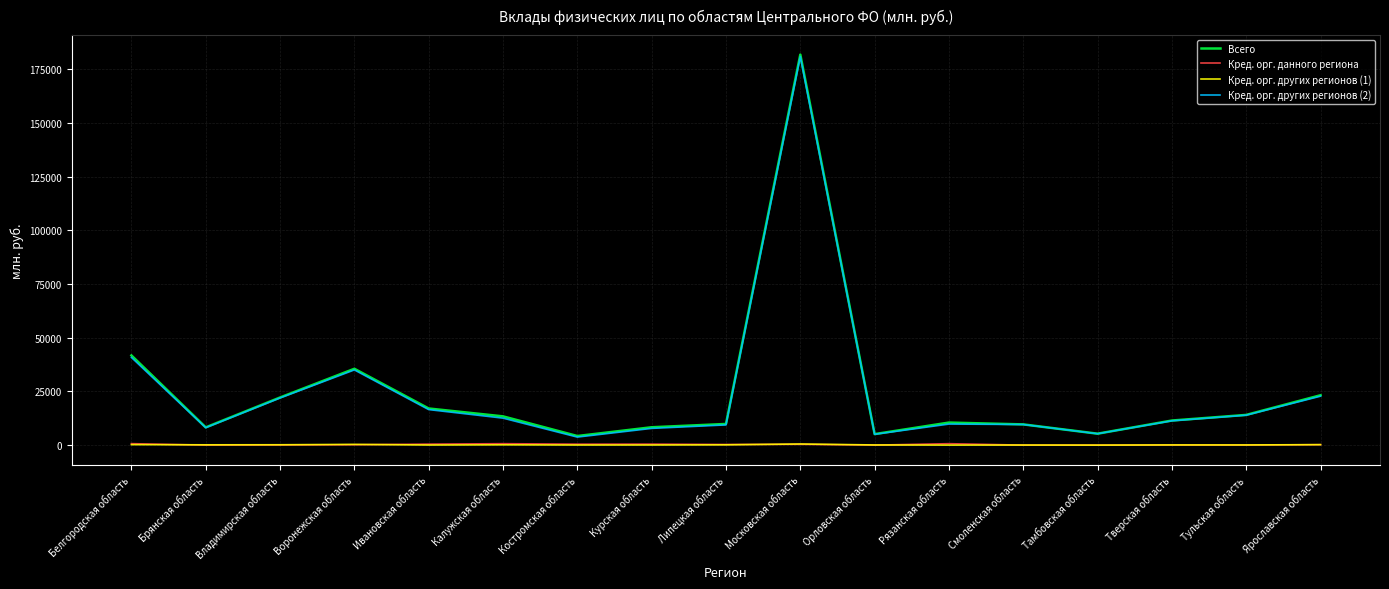

What is the sum of all Кред. орг. других регионов (2) values?

414751